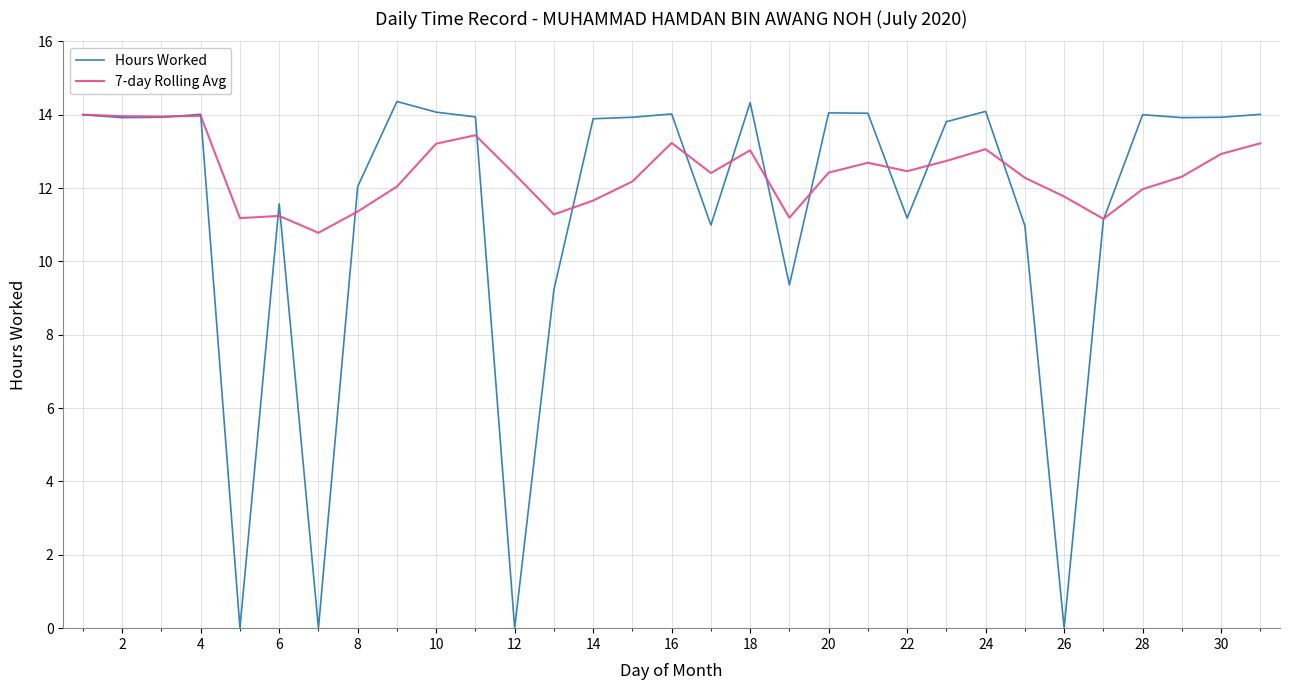

List the series in order of their overall mean, highest first.

7-day Rolling Avg, Hours Worked